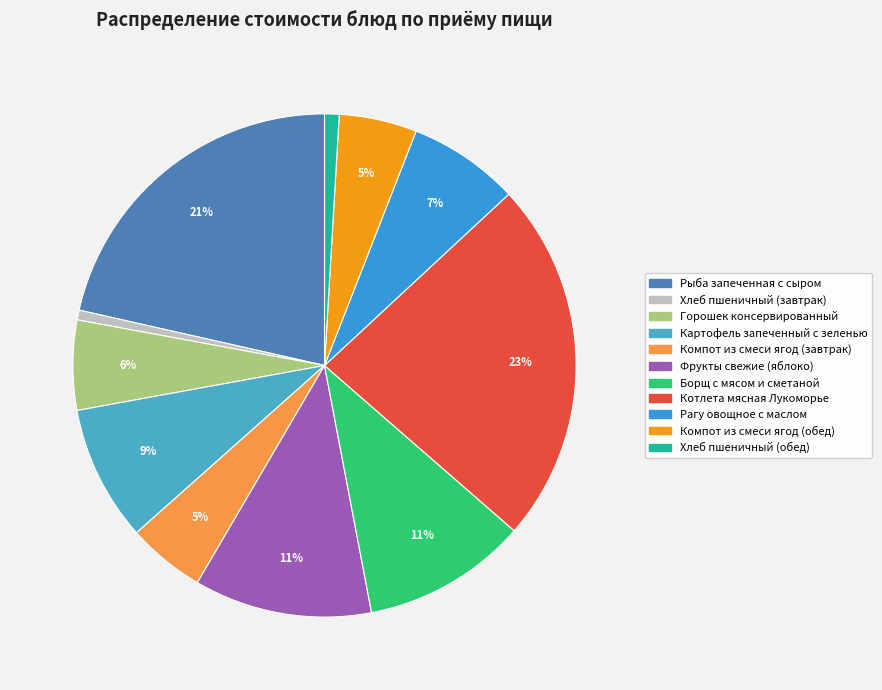

Do Горошек консервированный and Рагу овощное с маслом together represent more than half of the pie?

No